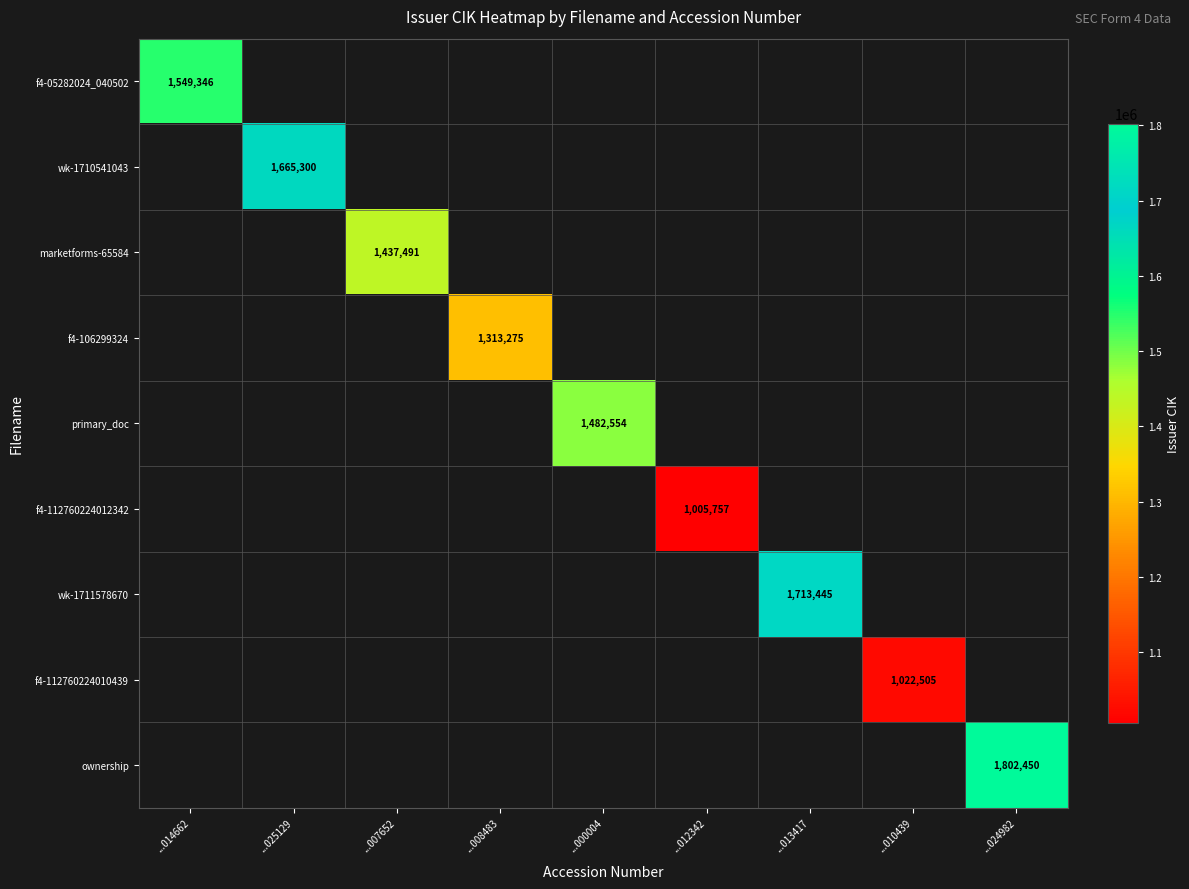

Which series has the largest range (max minus min)?

f4-05282024_040502